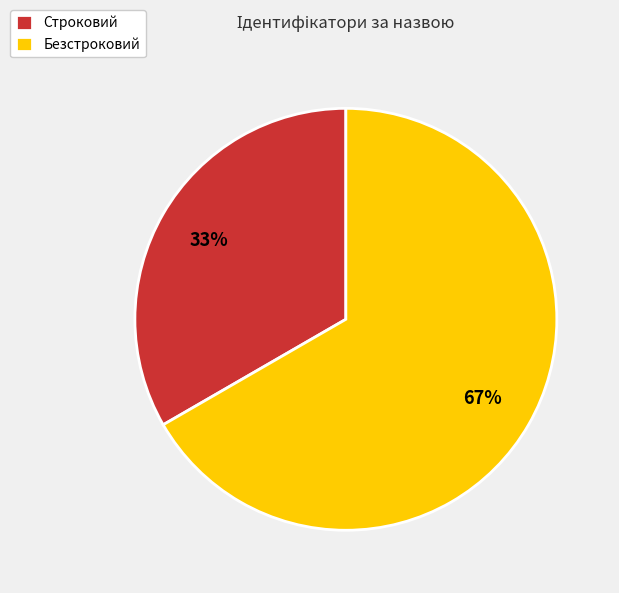

To the nearest percent, what is the combined percentage of Безстроковий and Строковий?

100%